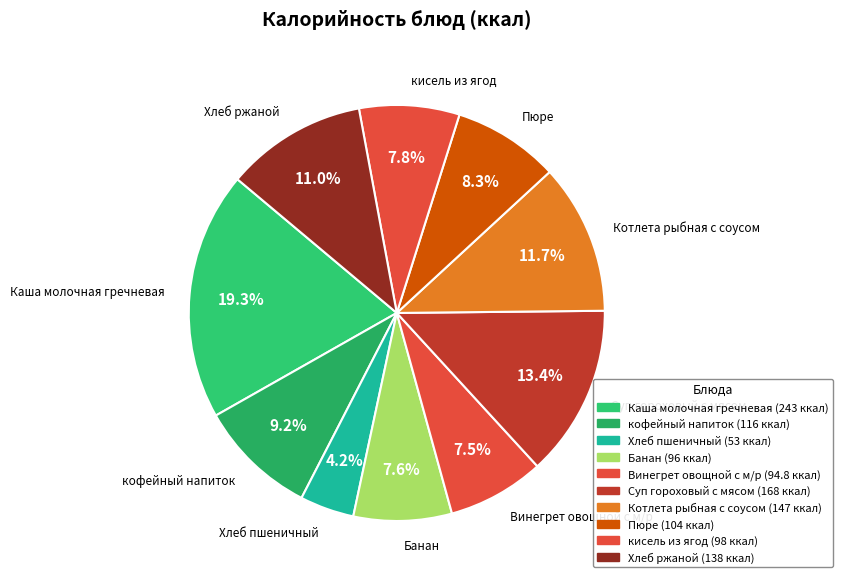

Does кофейный напиток represent more than half of the total?

No